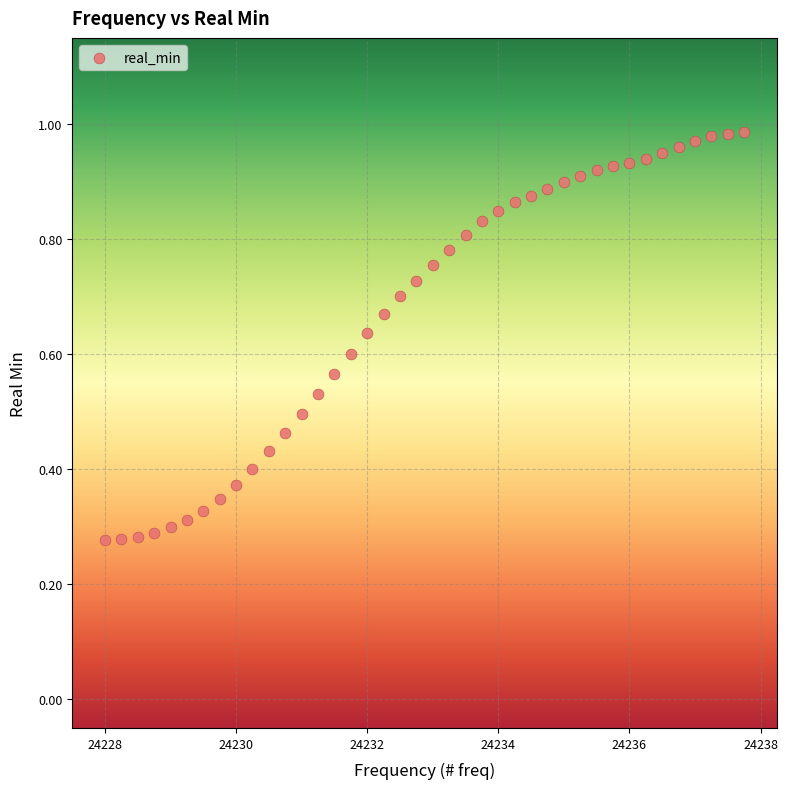

What is the range of X values (max minus min)?

9.8